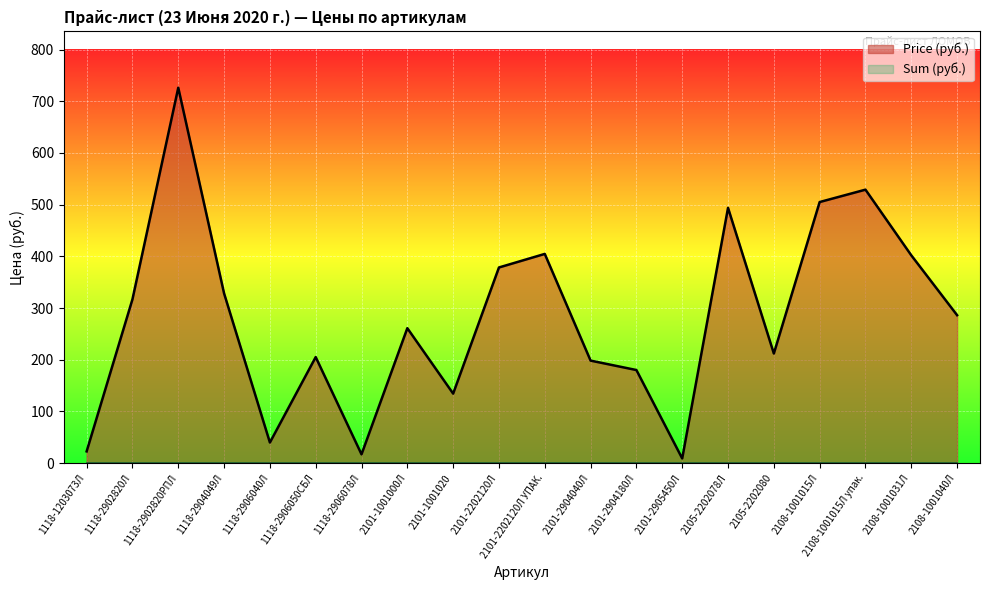

What is the label of the 11th point from the right?

2101-2202120Л